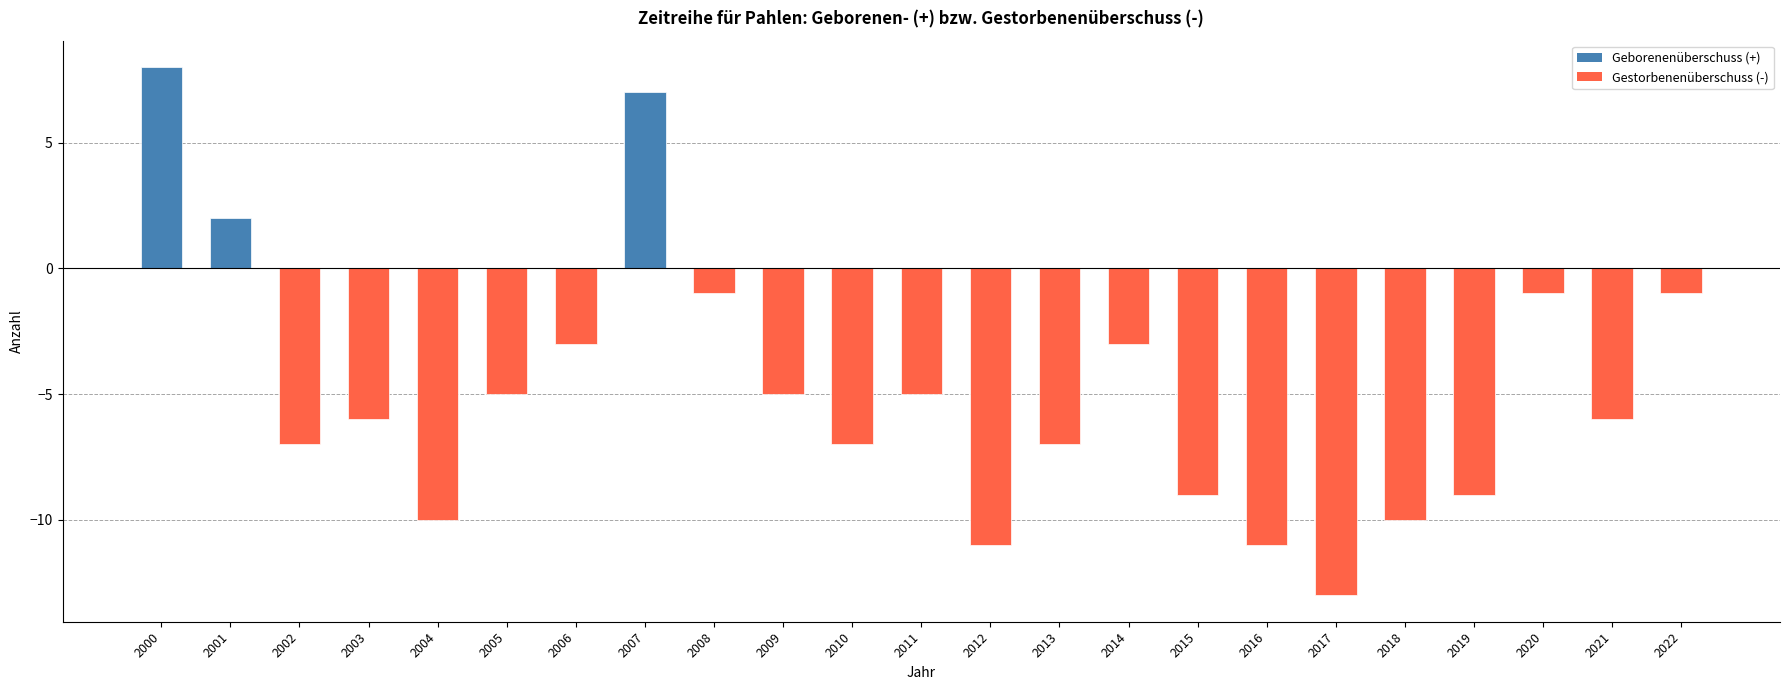

What is the average value?

-5